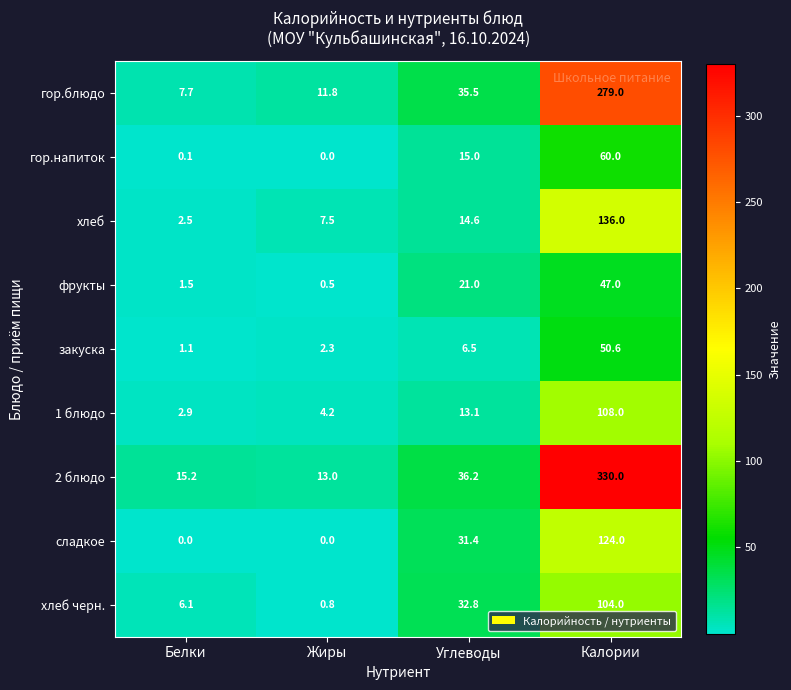

What is the difference between the second highest and second lowest values in the гор.блюдо series?

23.7